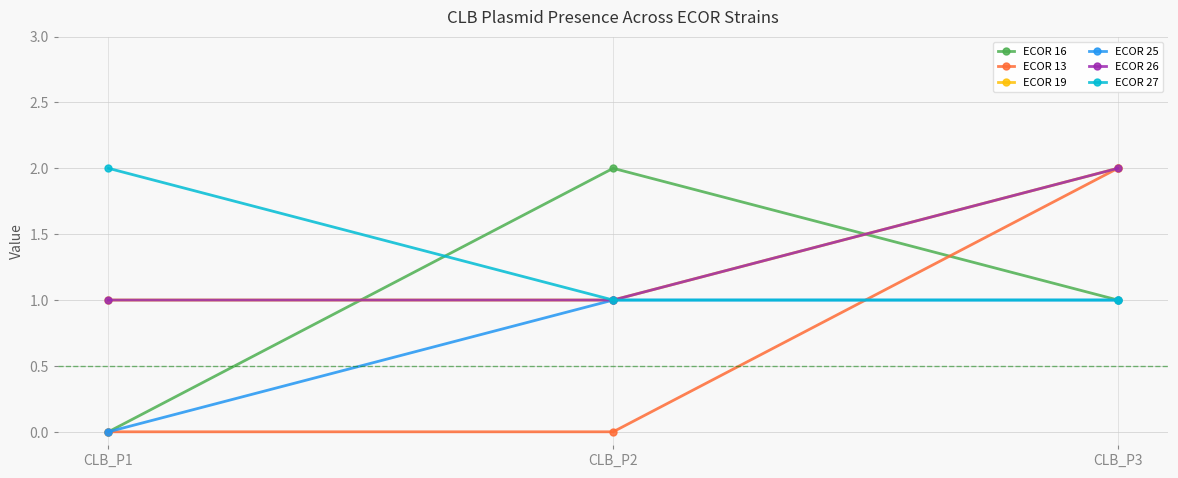

Does the chart have visible grid lines?

Yes